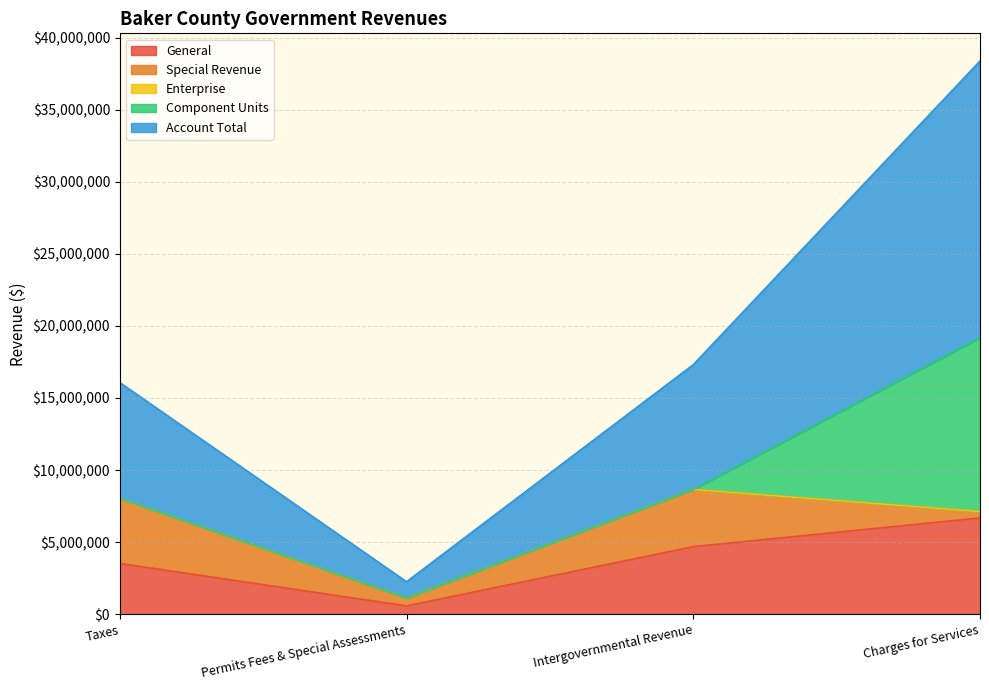

What is the label of the 1st point from the right?

Charges for Services